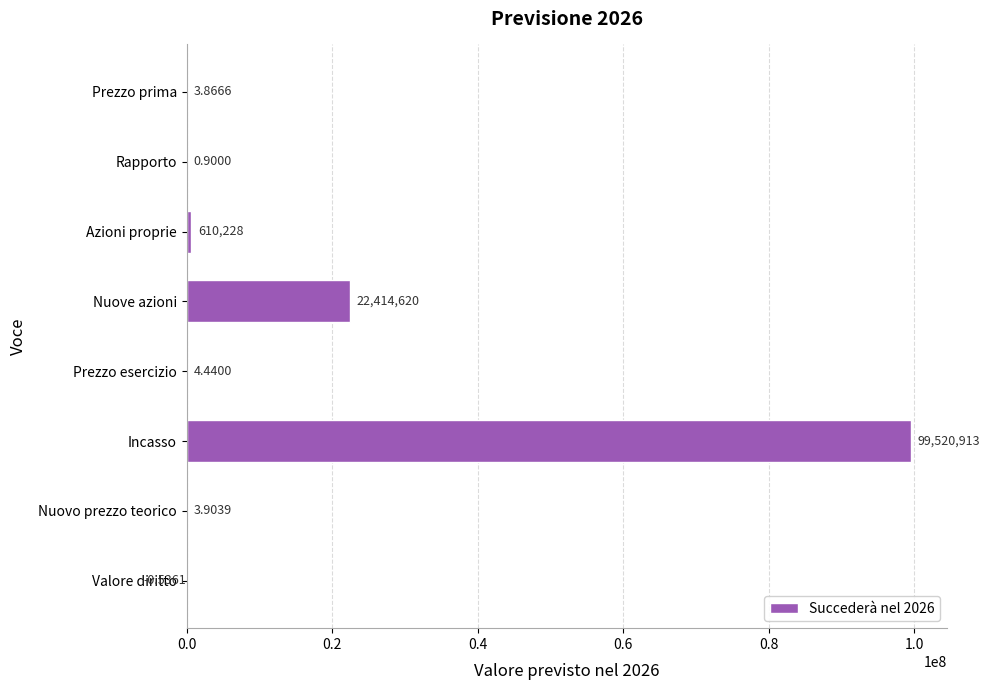

What is the sum of all values?

122545773.4